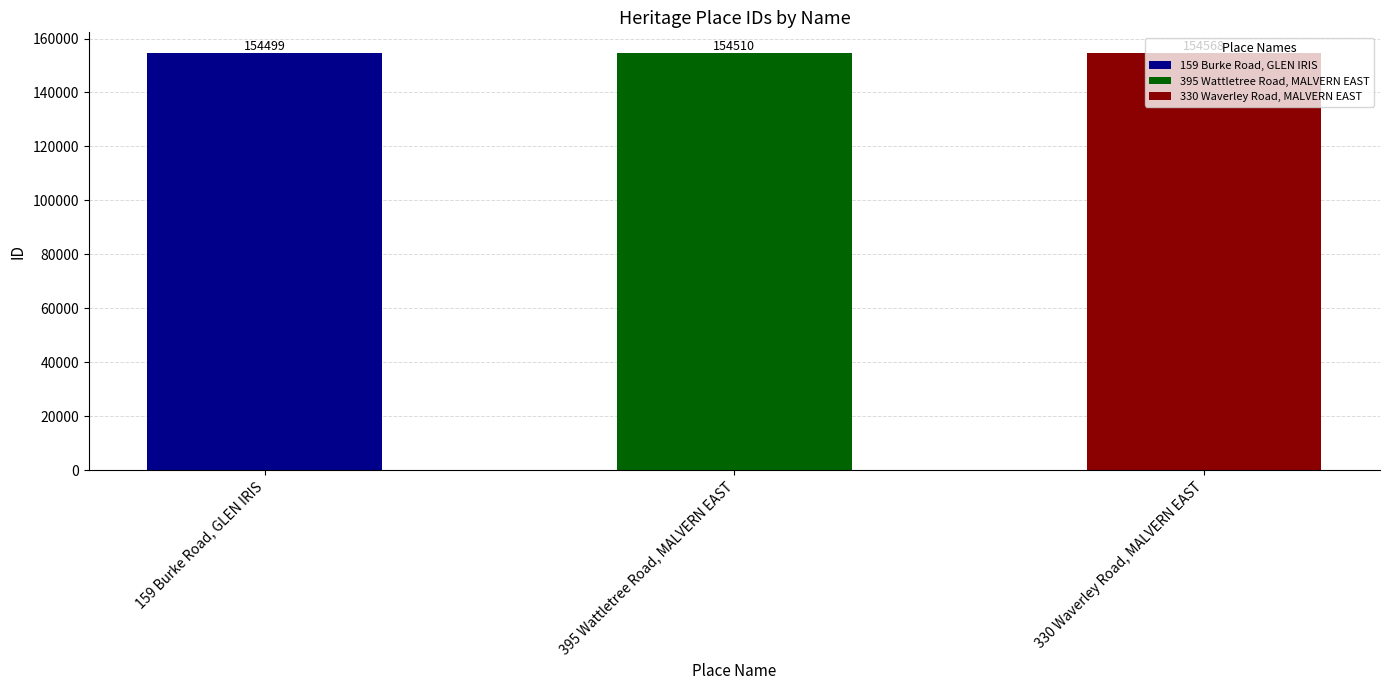

What is the approximate value at 395 Wattletree Road, MALVERN EAST, to the nearest 10?

154510